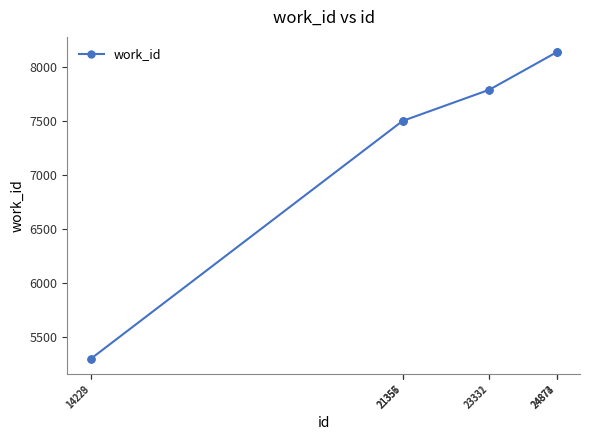

What is the difference between the values at 23332 and 24873?

347